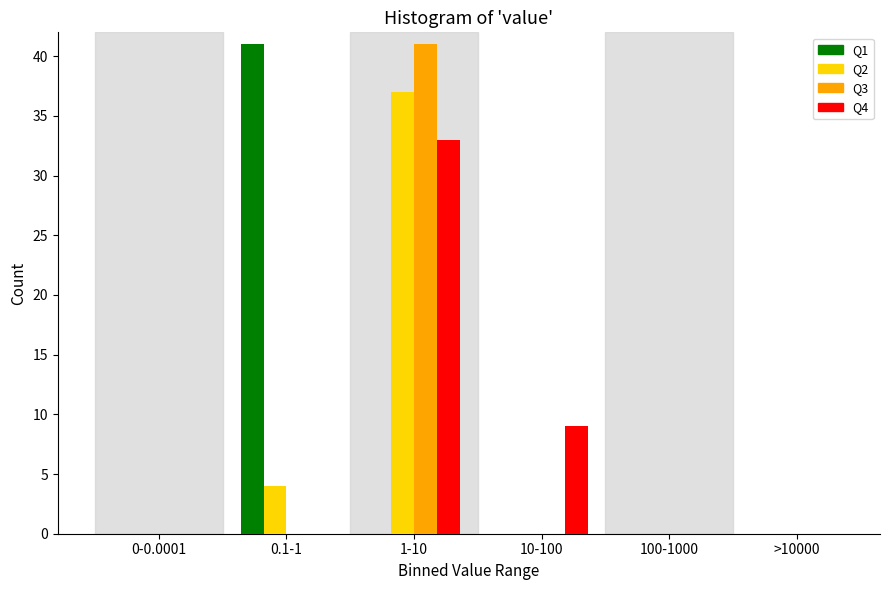

Reading right to left, list all the values displayed in this chart.

Q1: >10000=0	100-1000=0	10-100=0	1-10=0	0.1-1=41	0-0.0001=0
Q2: >10000=0	100-1000=0	10-100=0	1-10=37	0.1-1=4	0-0.0001=0
Q3: >10000=0	100-1000=0	10-100=0	1-10=41	0.1-1=0	0-0.0001=0
Q4: >10000=0	100-1000=0	10-100=9	1-10=33	0.1-1=0	0-0.0001=0